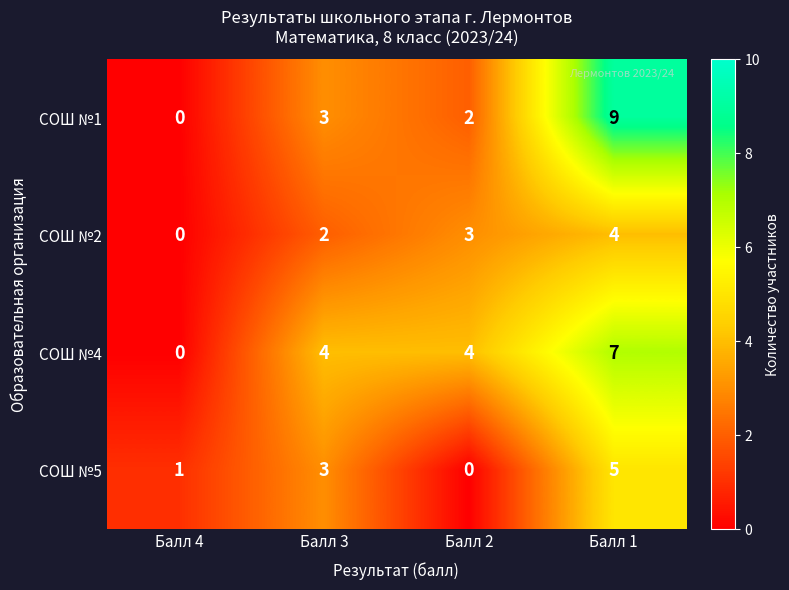

Reading left to right, transcribe all the data shown in this chart.

СОШ №1: Балл 4=0	Балл 3=3	Балл 2=2	Балл 1=9
СОШ №2: Балл 4=0	Балл 3=2	Балл 2=3	Балл 1=4
СОШ №4: Балл 4=0	Балл 3=4	Балл 2=4	Балл 1=7
СОШ №5: Балл 4=1	Балл 3=3	Балл 2=0	Балл 1=5